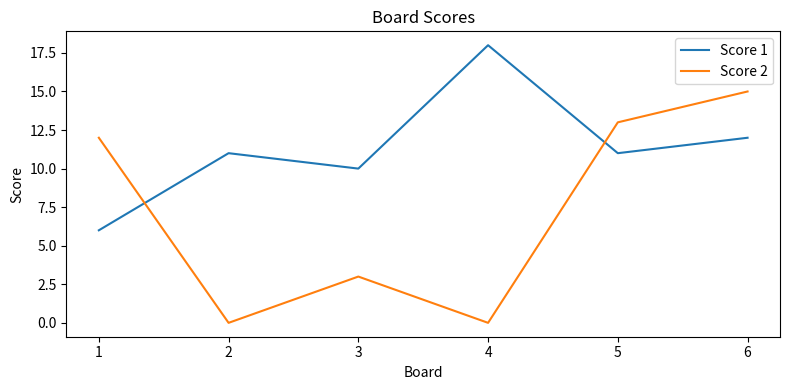

Reading left to right, extract all data points from this chart.

Score 1: 1=6	2=11	3=10	4=18	5=11	6=12
Score 2: 1=12	2=0	3=3	4=0	5=13	6=15